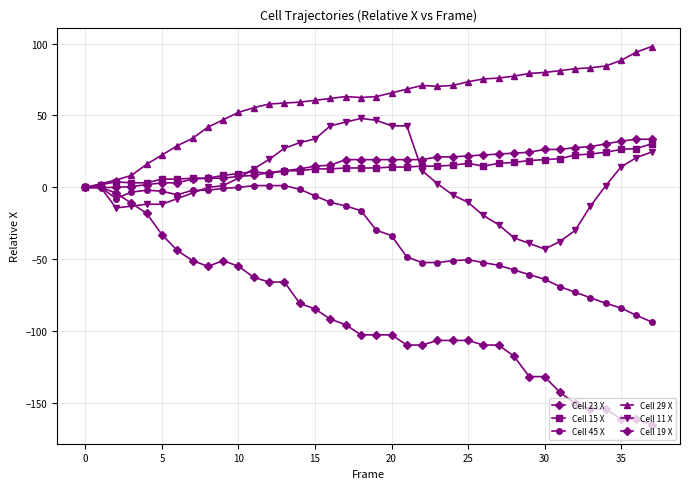

How many distinct data groups are displayed?

6